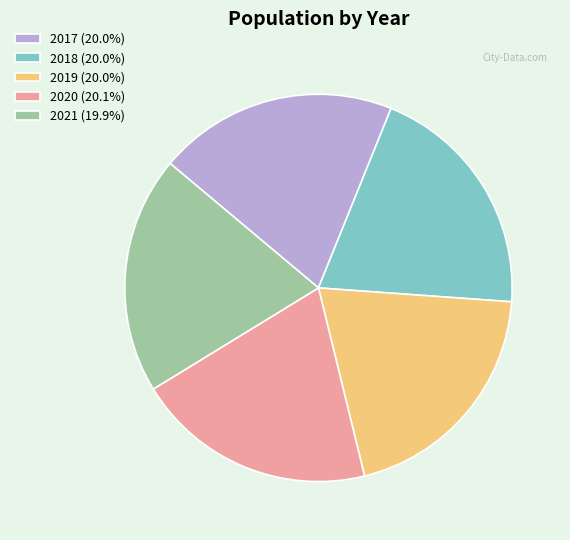

What is the ratio of the value at 2021 (19.9%) to the value at 2018 (20.0%)?

1.0